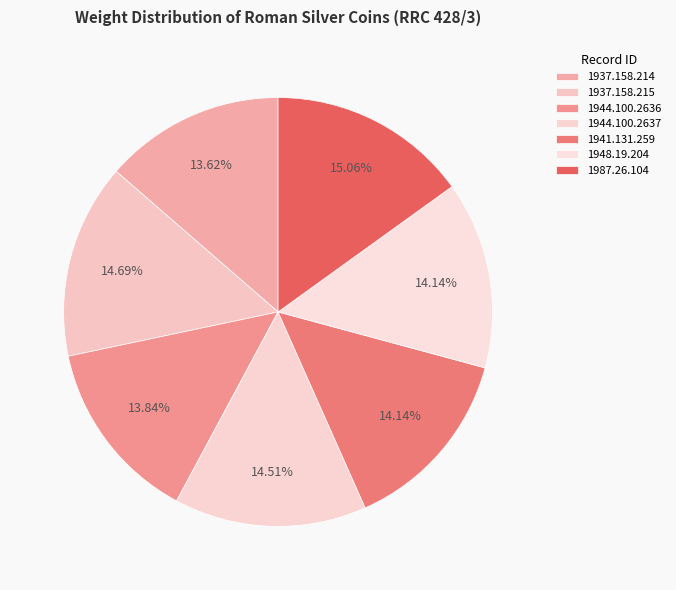

True or false: 1937.158.215 accounts for 15% of the total.

True